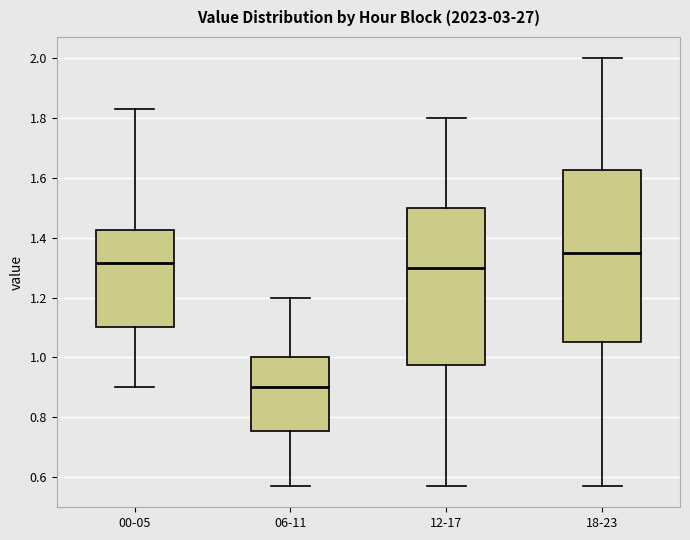

Where is the upper edge of the box for 00-05 on the y-axis? The values are not printed on the chart, so give them approximately, as read against the axis.

1.42